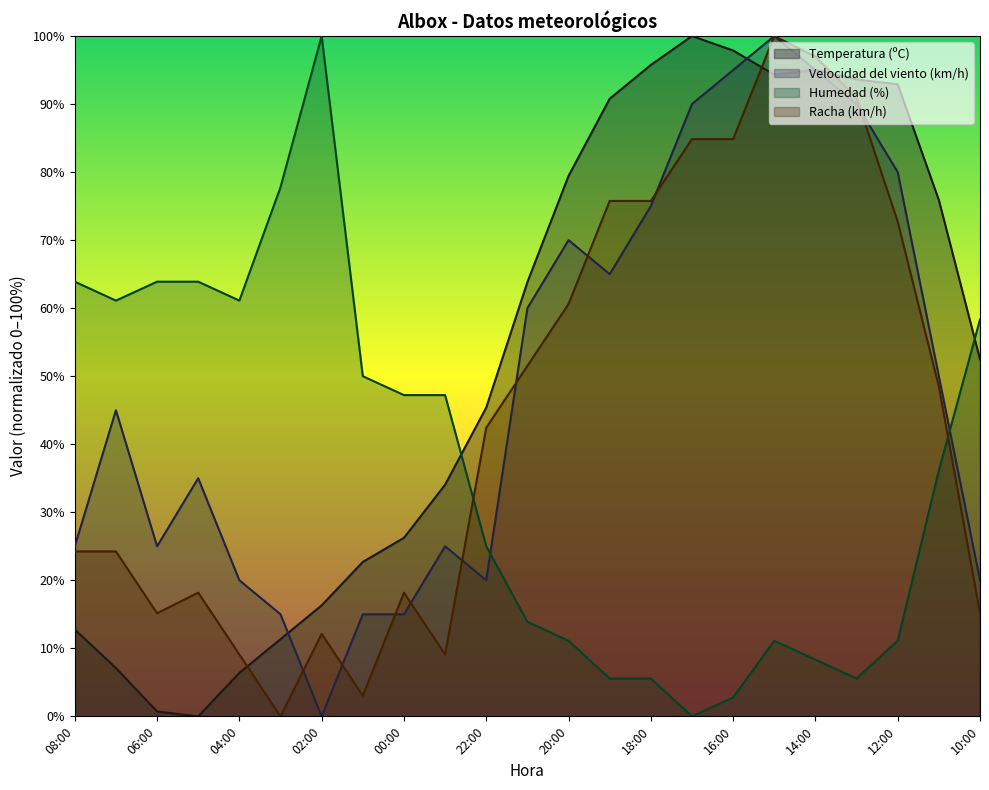

How many positive values does the Racha (km/h) series have?

22